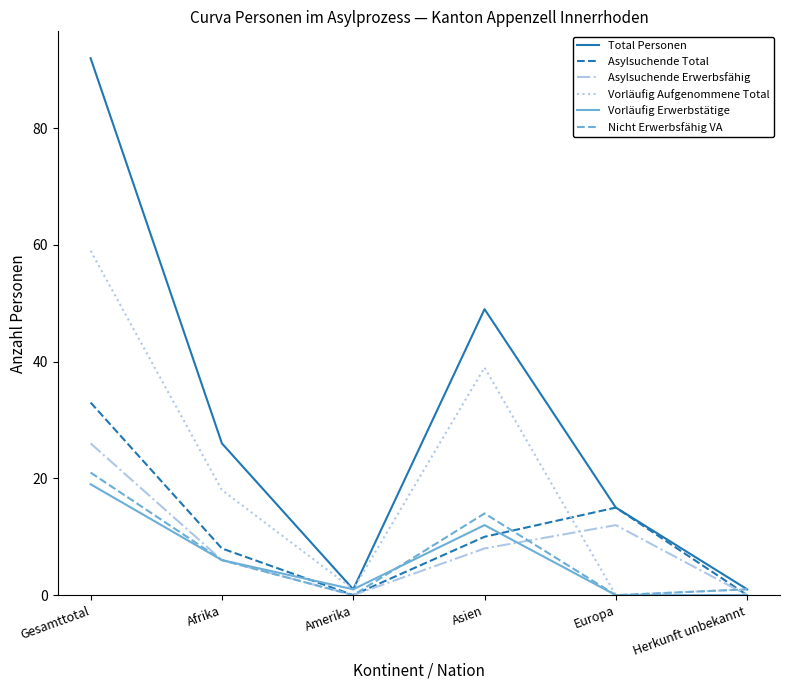

At how many categories does at least one series exceed 67?

1